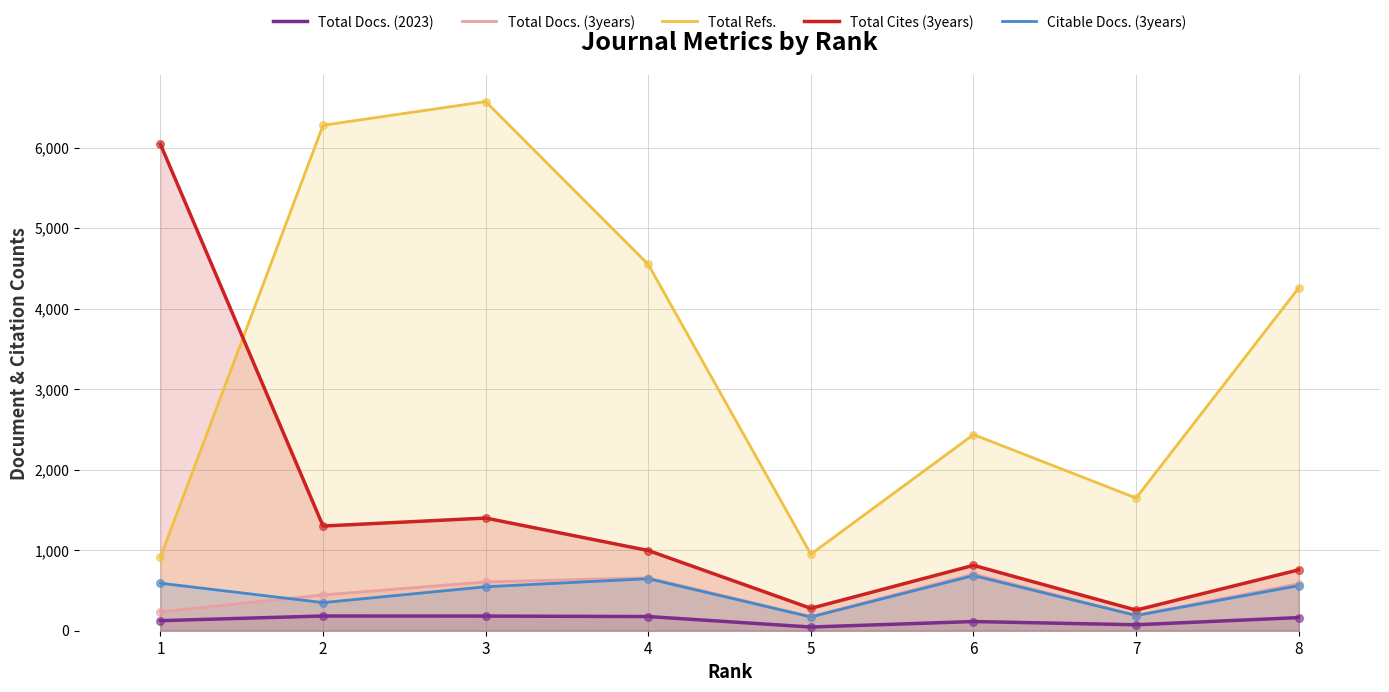

Which series has the largest total across all categories?

Total Refs.